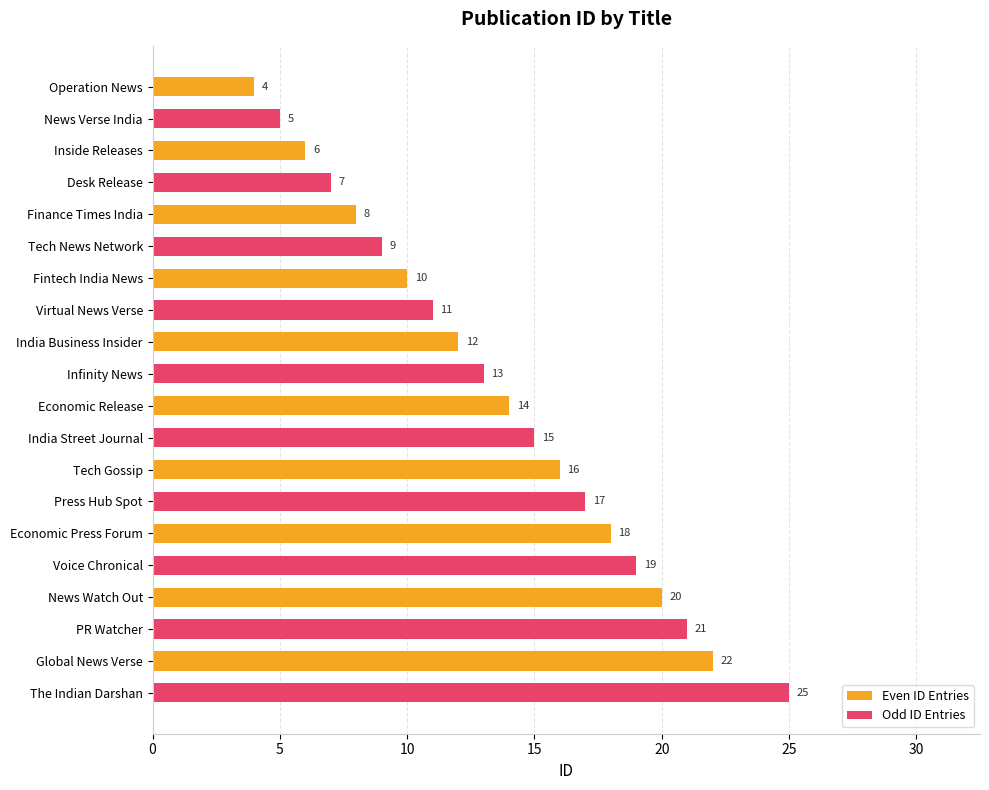

List the series in order of their overall mean, lowest first.

Even ID Entries, Odd ID Entries